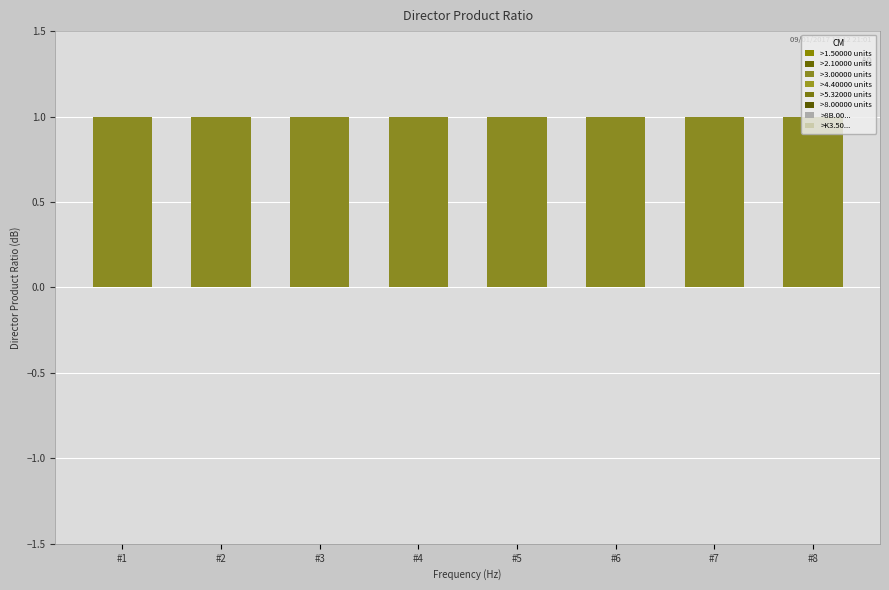

Is it true that Shared Activities equals 2 at #2?

False